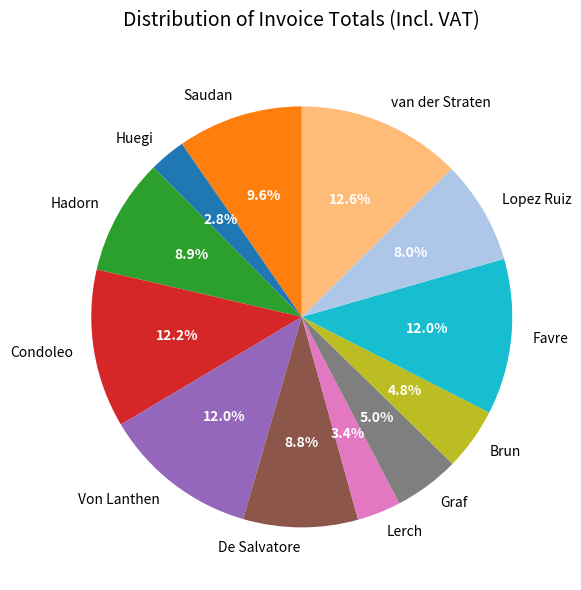

Is there any slice that represents more than half of the pie?

No